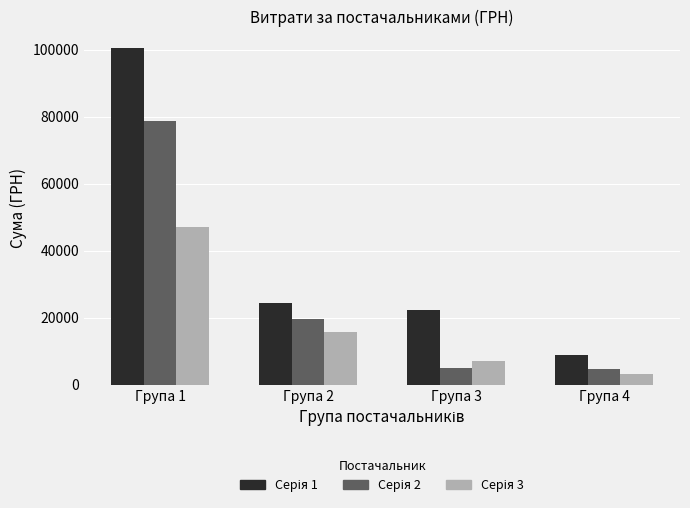

How many bars are there in each group?

3